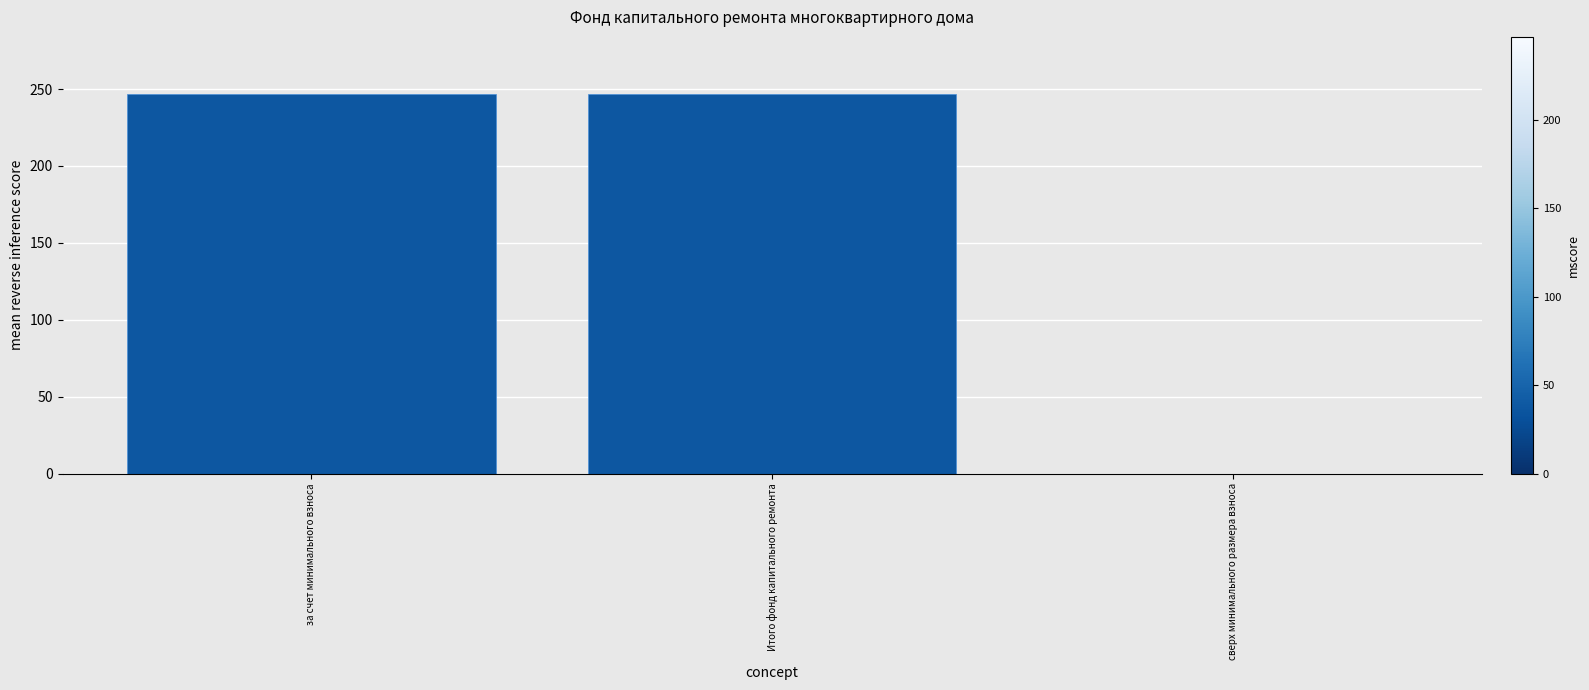

True or false: the data shows 246.9 at за счет минимального взноса.

True